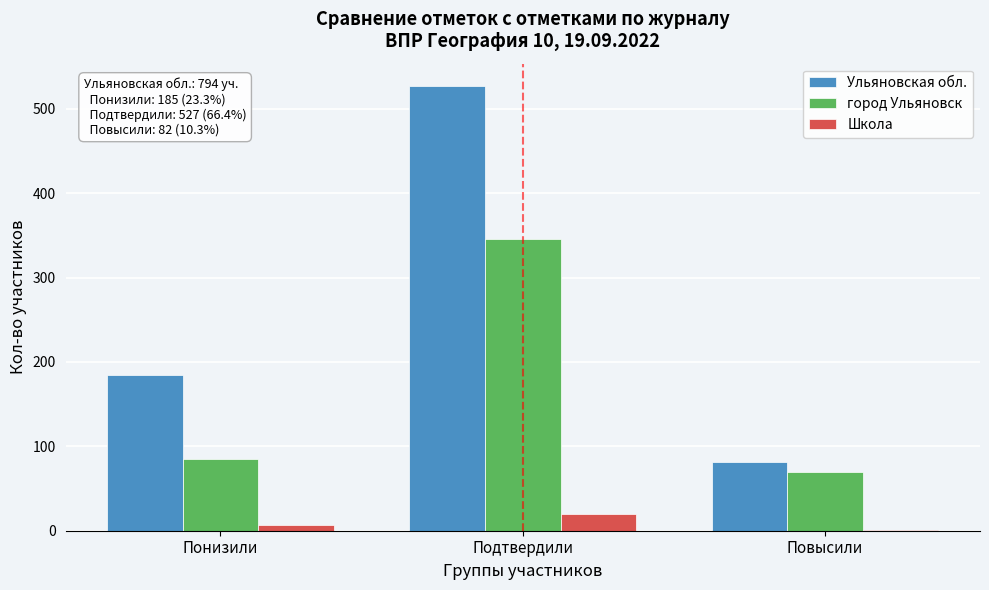

Reading right to left, transcribe all the data shown in this chart.

Ульяновская обл.: Повысили=82	Подтвердили=527	Понизили=185
город Ульяновск: Повысили=69	Подтвердили=346	Понизили=85
Школа: Повысили=1	Подтвердили=20	Понизили=7